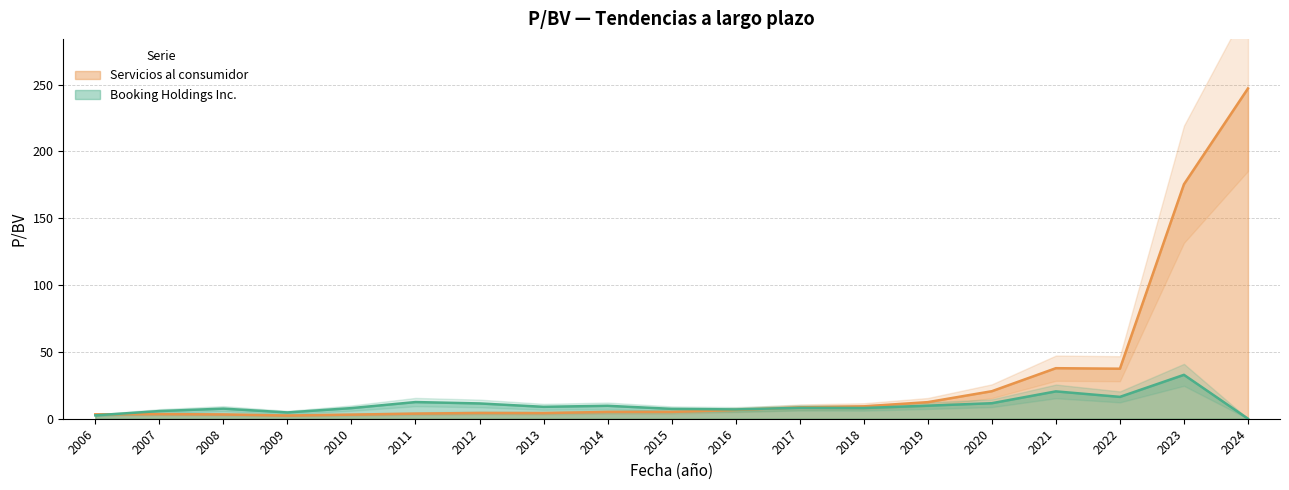

Reading right to left, extract all data points from this chart.

Booking Holdings Inc.: 2024=0.0	2023=32.8	2022=16.4	2021=20.5	2020=11.6	2019=9.8	2018=8.0	2017=8.2	2016=7.0	2015=7.4	2014=9.7	2013=8.9	2012=11.4	2011=12.5	2010=8.0	2009=4.7	2008=7.5	2007=5.7	2006=2.5
Servicios al consumidor: 2024=247.1	2023=175.4	2022=37.4	2021=37.8	2020=20.6	2019=12.4	2018=9.3	2017=8.5	2016=6.5	2015=5.1	2014=5.1	2013=4.2	2012=4.3	2011=3.8	2010=3.1	2009=2.4	2008=3.2	2007=3.5	2006=3.3